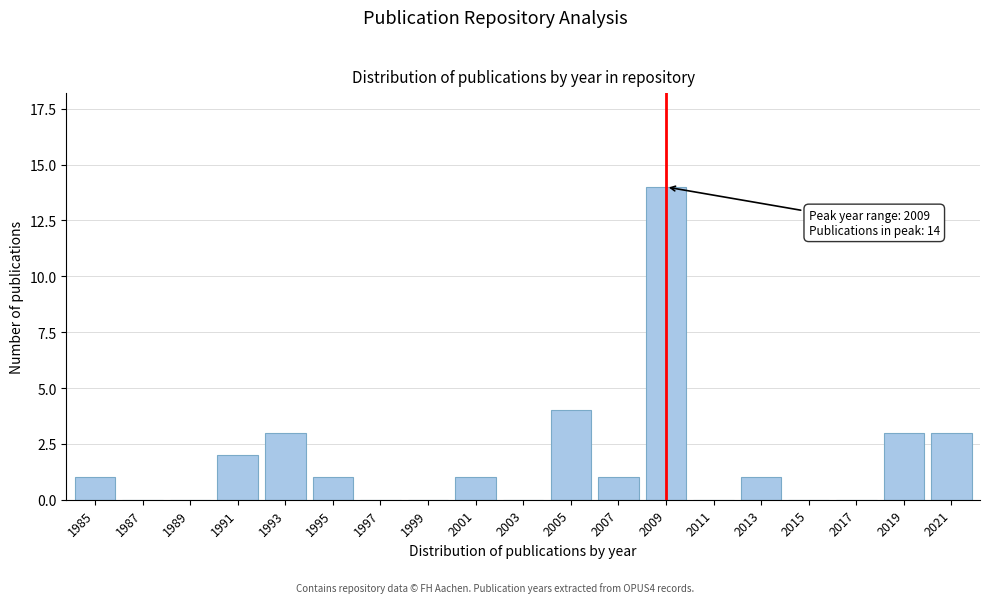

Reading left to right, list all the values displayed in this chart.

1985=1	1987=0	1989=0	1991=2	1993=3	1995=1	1997=0	1999=0	2001=1	2003=0	2005=4	2007=1	2009=14	2011=0	2013=1	2015=0	2017=0	2019=3	2021=3